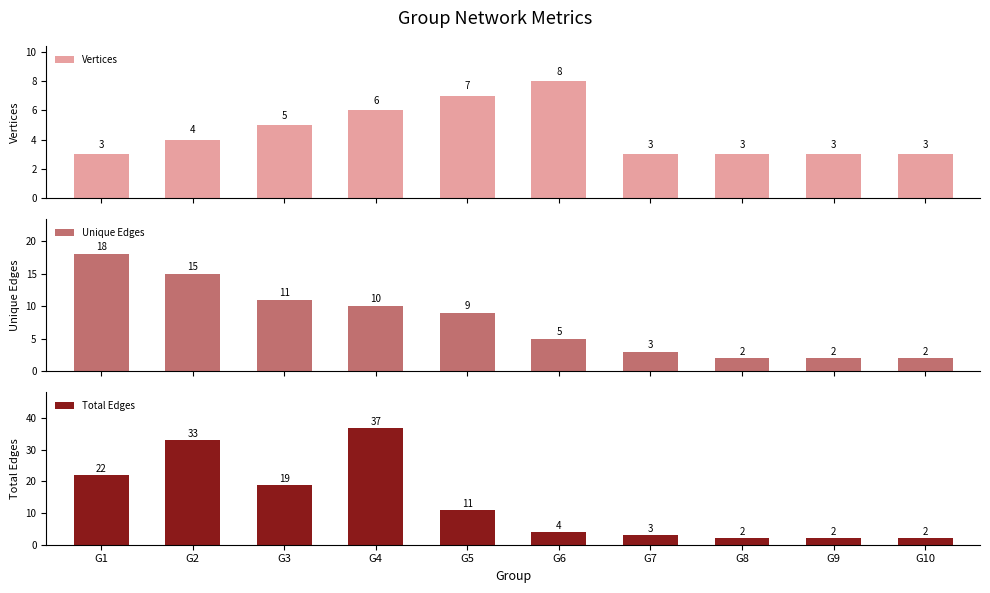

Which has a higher value, G8 or G1?

G8